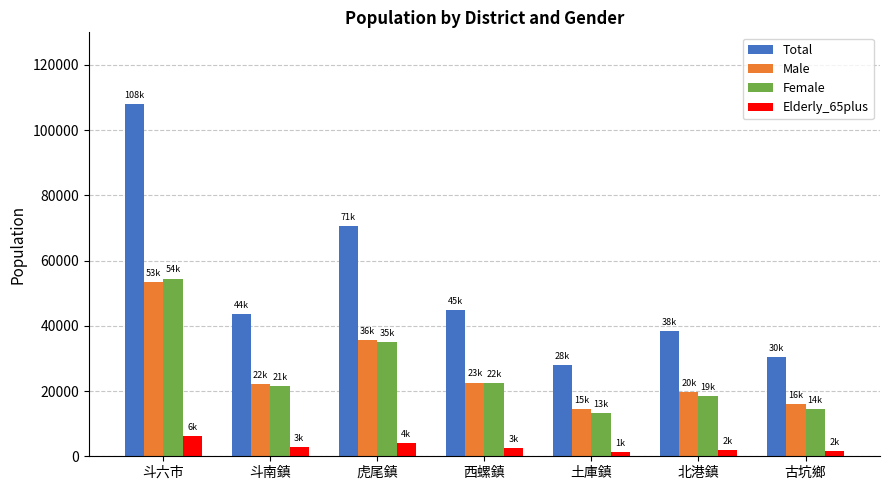

What are all the series names shown in the legend?

Total, Male, Female, Elderly_65plus